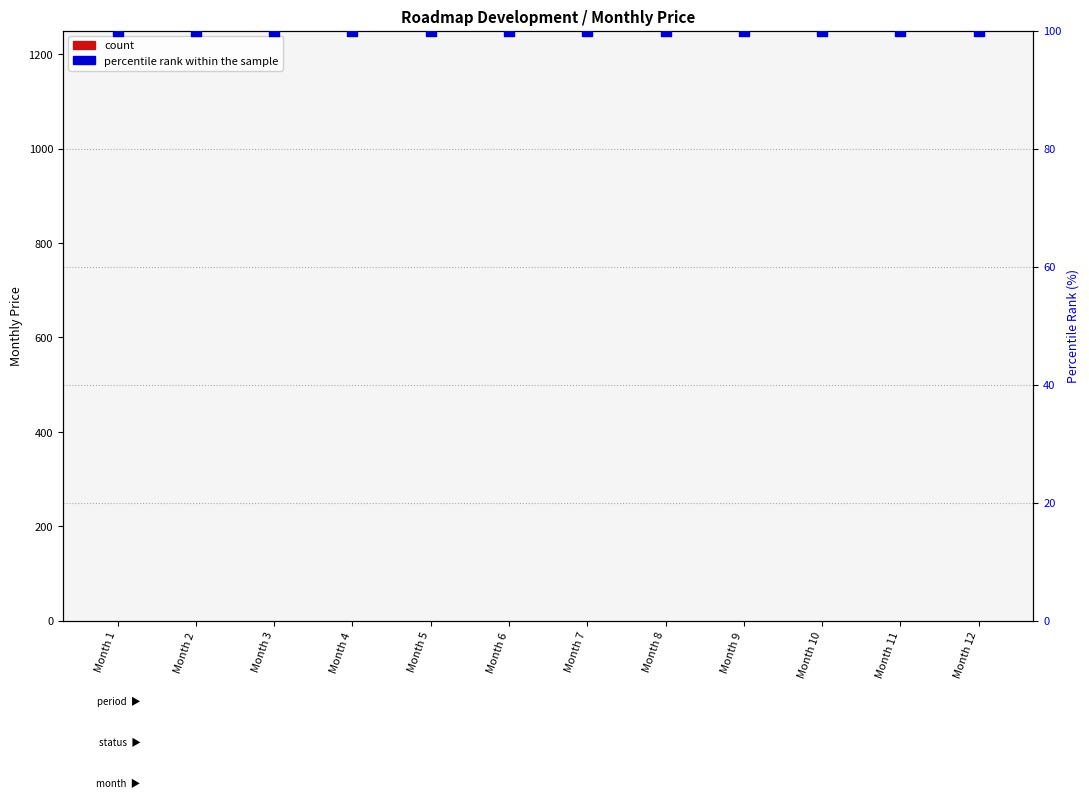

At which category is the sum across all series the highest?

Month 1